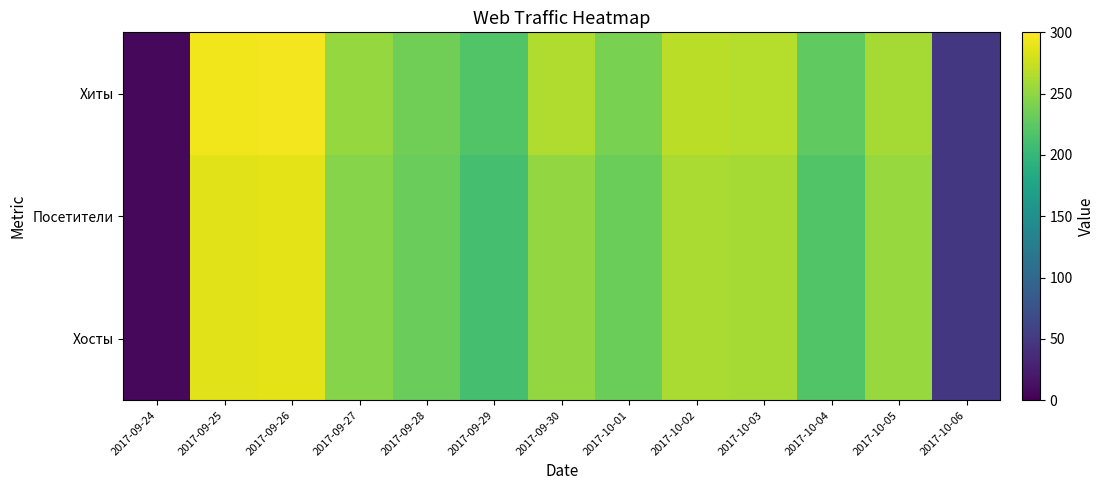

Reading right to left, list all the values displayed in this chart.

Хосты: 2017-10-06=49	2017-10-05=254	2017-10-04=218	2017-10-03=259	2017-10-02=262	2017-10-01=233	2017-09-30=251	2017-09-29=212	2017-09-28=232	2017-09-27=246	2017-09-26=288	2017-09-25=287	2017-09-24=6
Посетители: 2017-10-06=49	2017-10-05=254	2017-10-04=218	2017-10-03=259	2017-10-02=262	2017-10-01=233	2017-09-30=251	2017-09-29=212	2017-09-28=232	2017-09-27=246	2017-09-26=288	2017-09-25=287	2017-09-24=6
Хиты: 2017-10-06=49	2017-10-05=259	2017-10-04=227	2017-10-03=267	2017-10-02=269	2017-10-01=240	2017-09-30=264	2017-09-29=219	2017-09-28=235	2017-09-27=252	2017-09-26=295	2017-09-25=293	2017-09-24=6